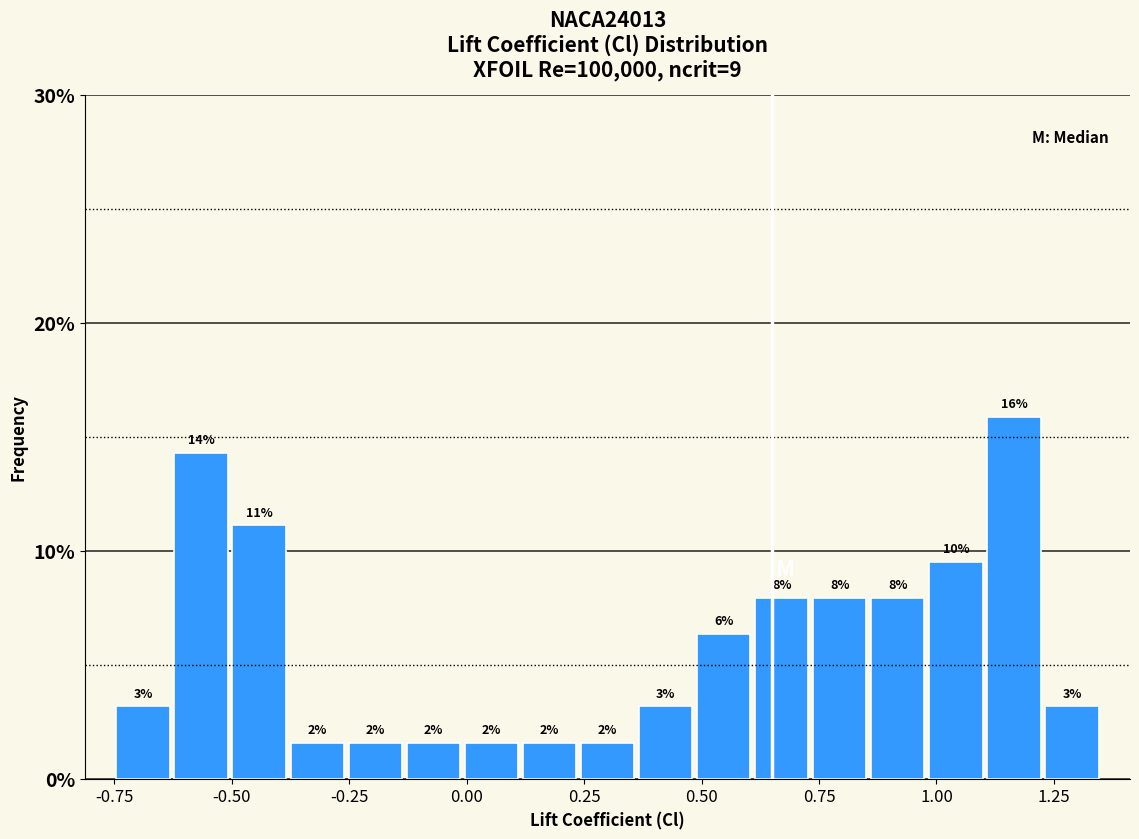

Around what value on the x-axis is the tallest bar? Give the approximate position of its centre, as read against the axis.

1.15